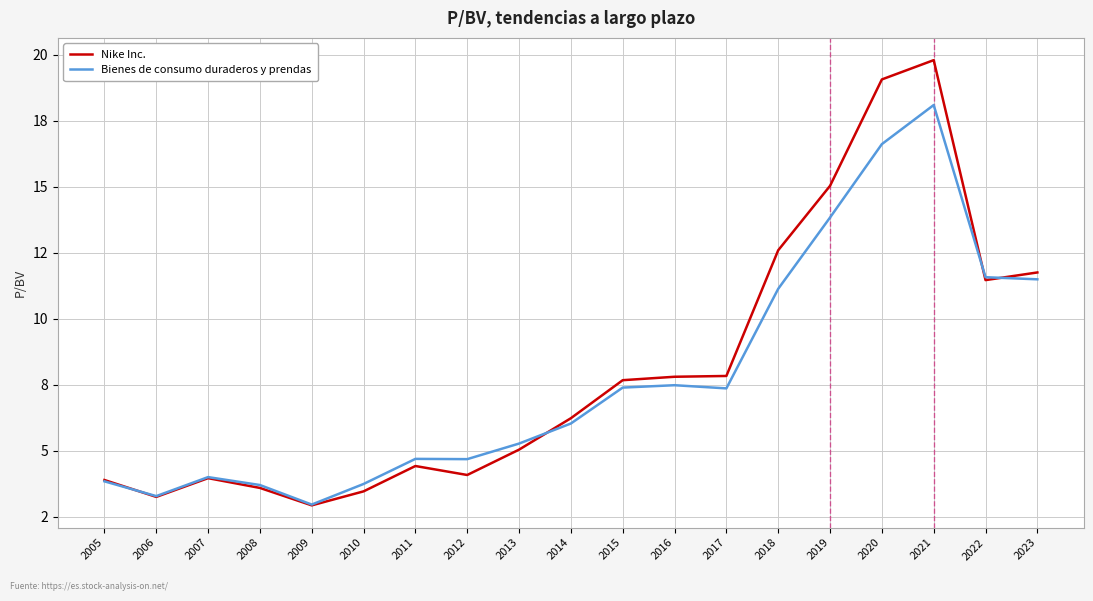

What are all the series names shown in the legend?

Nike Inc., Bienes de consumo duraderos y prendas